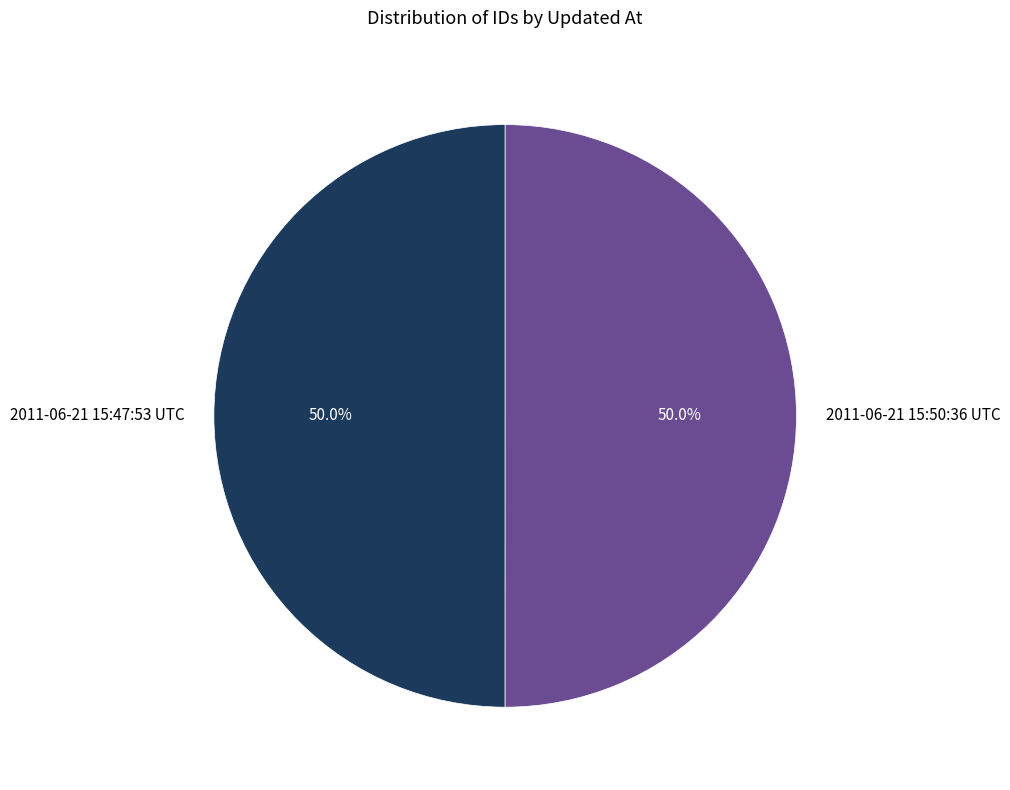

What is the total percentage of 2011-06-21 15:50:36 UTC and 2011-06-21 15:47:53 UTC?

100.0%